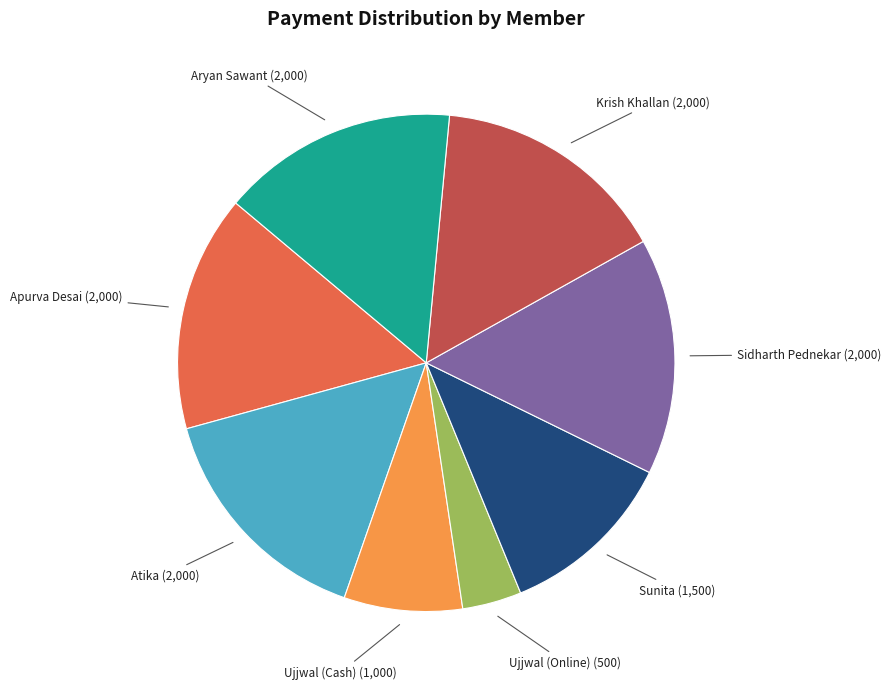

How many segments does this pie chart have?

8